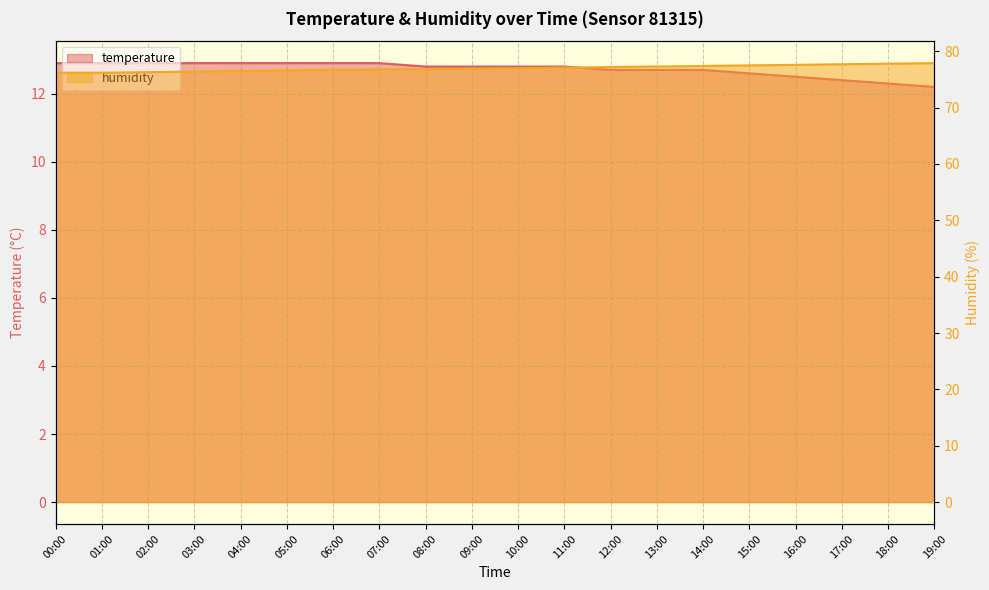

The humidity series shows 30.8 at 15:00. True or false?

False